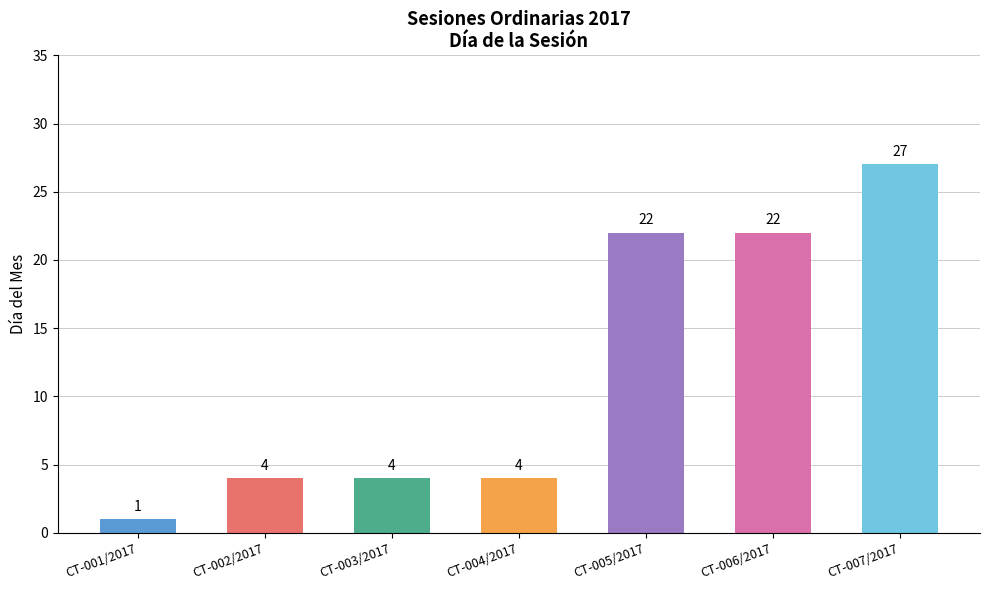

The chart shows a value of 22 at CT-006/2017. True or false?

True